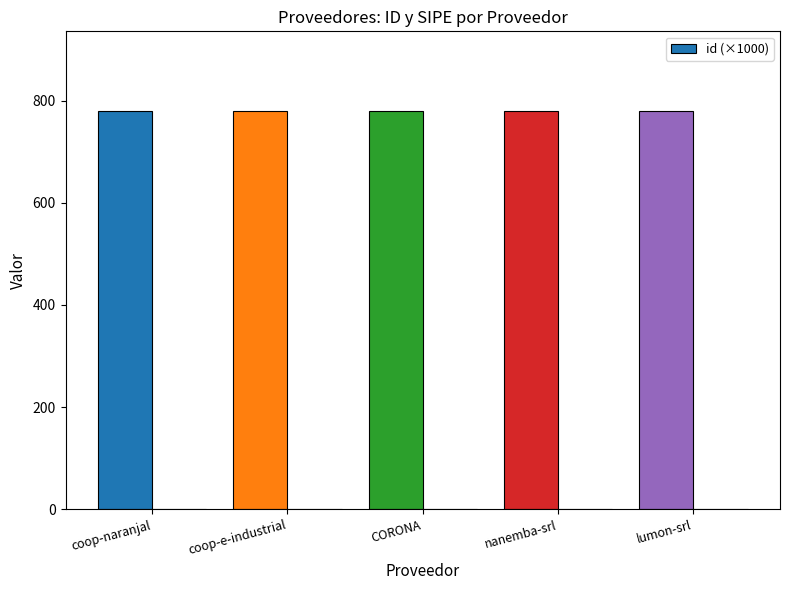

The chart shows a value of 409.9 at lumon-srl. True or false?

False